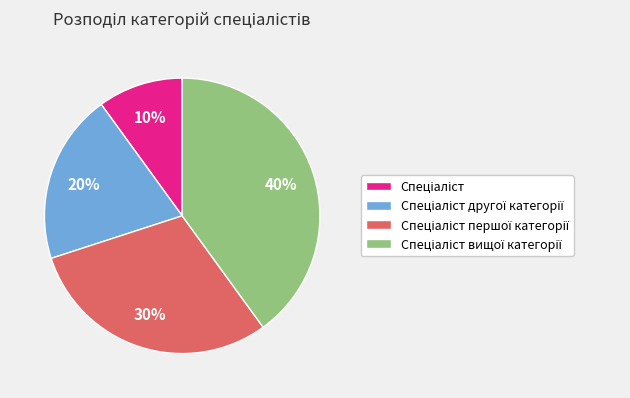

To the nearest percent, what is the difference between the largest and smallest slice percentages?

30%